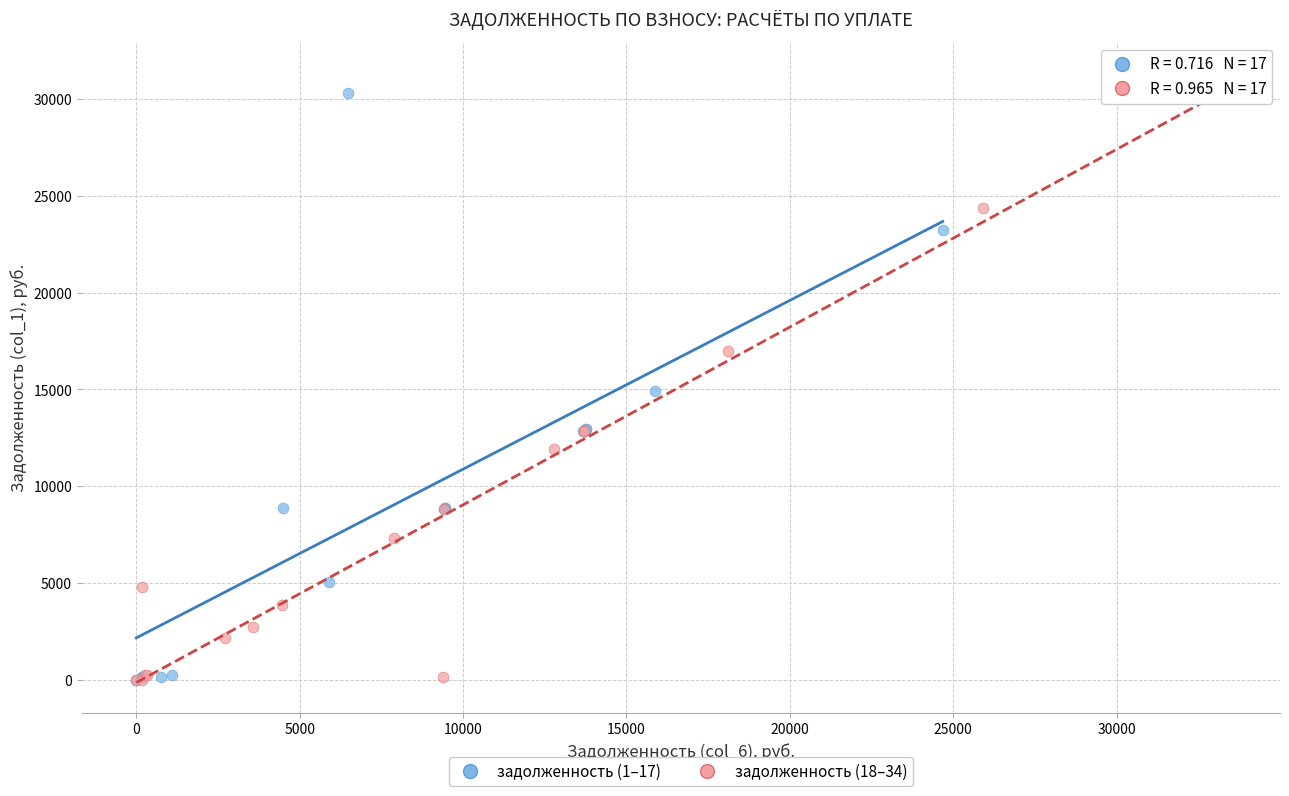

What are all the series names shown in the legend?

задолженность (1–17), задолженность (18–34)